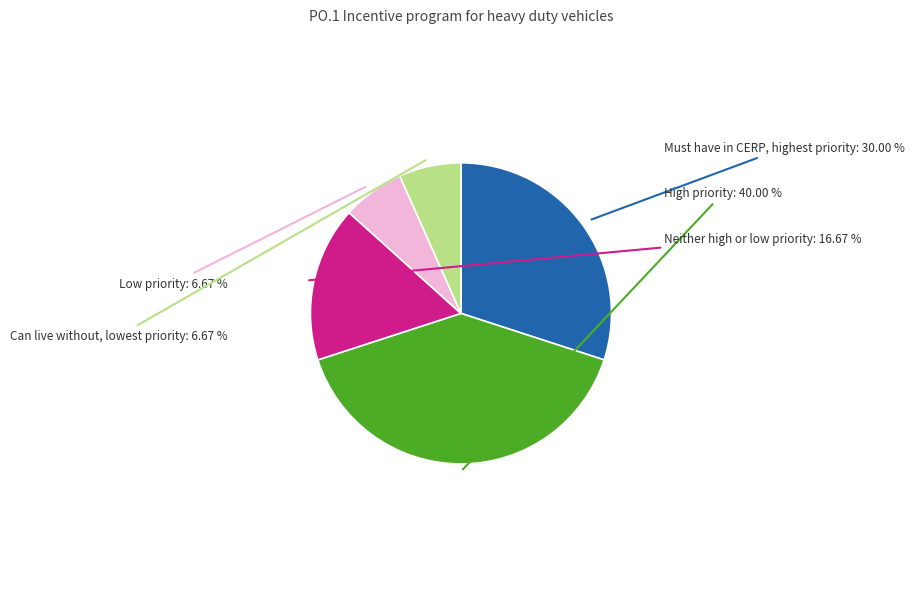

Combined, do Neither high or low priority and Can live without, lowest priority account for over 50%?

No